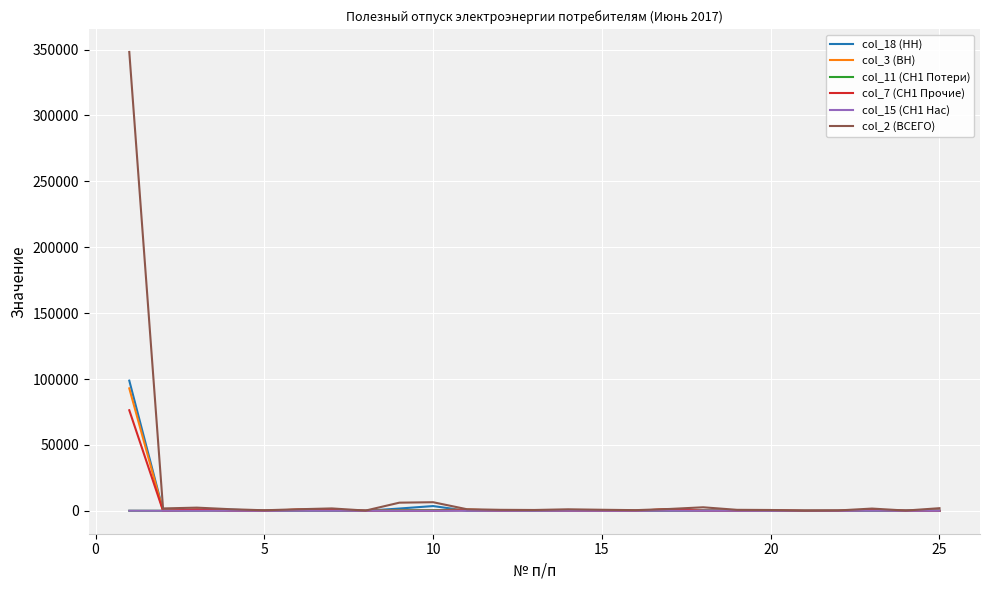

How many series are shown in this chart?

6